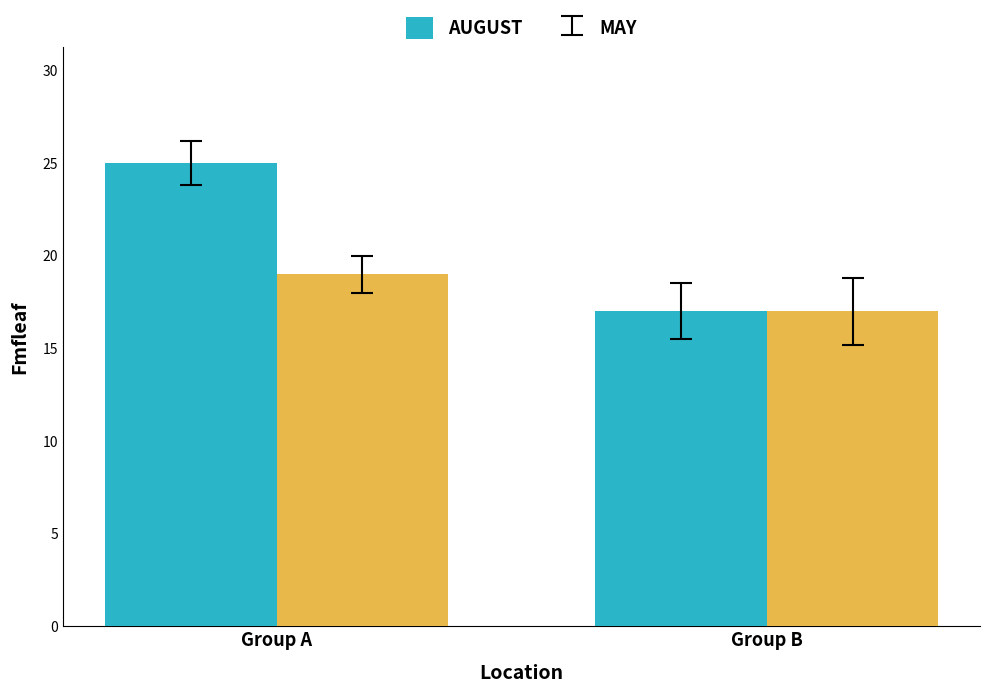

Reading left to right, extract all data points from this chart.

AUGUST: 25	17
MAY: 19	17